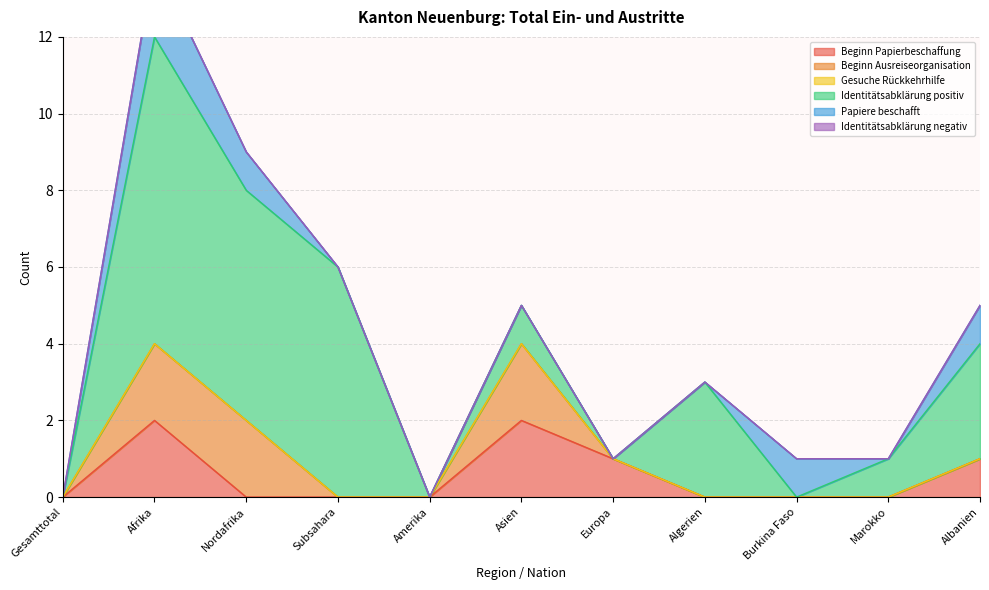

Read the Beginn Ausreiseorganisation value at Afrika.

2